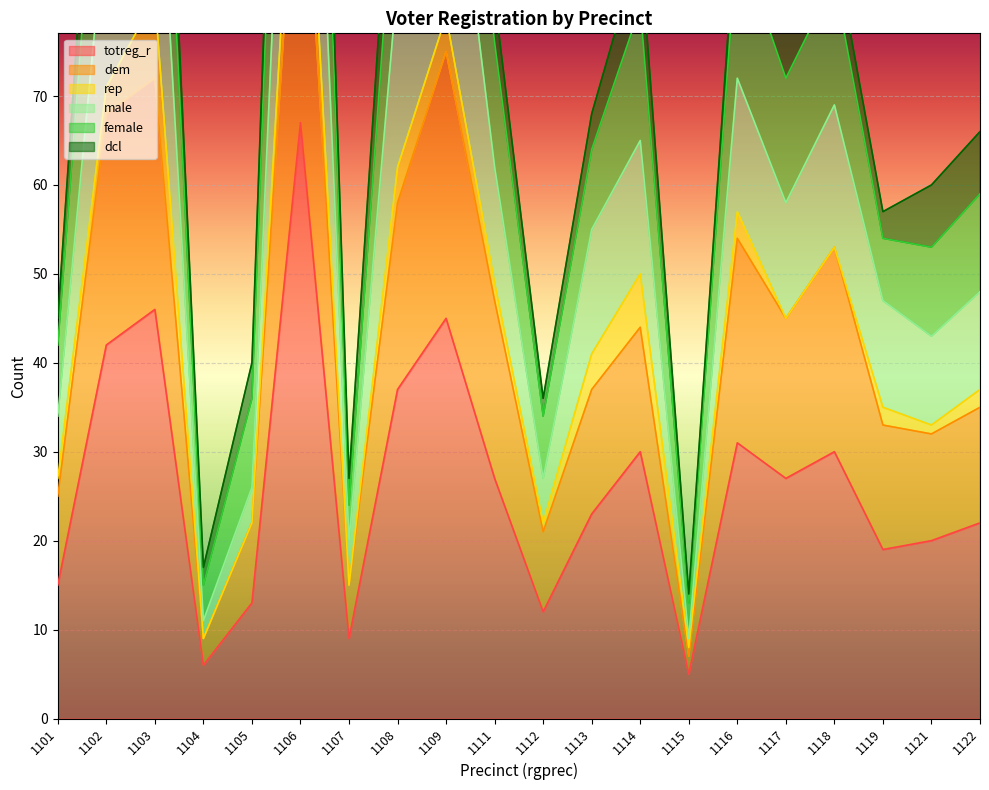

Is it true that totreg_r equals 32 at 1122?

False